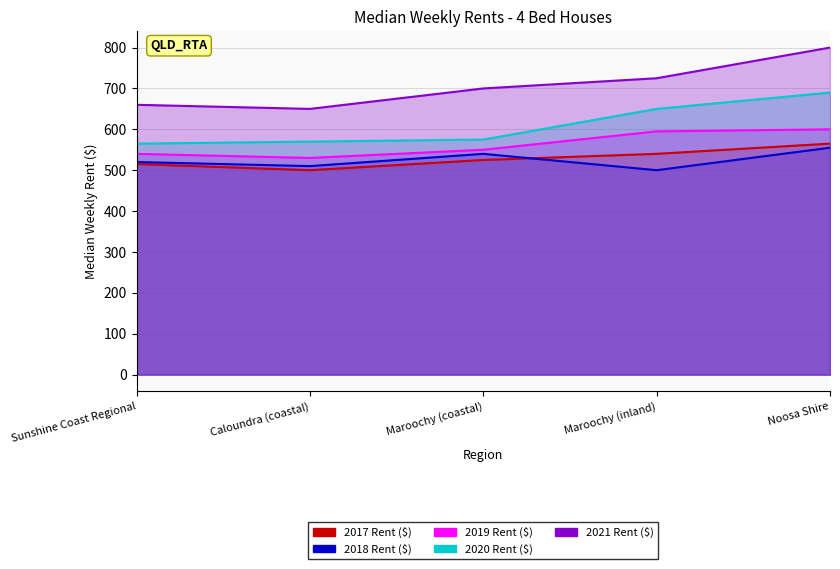

Is it true that 2020 Rent ($) equals 796 at Sunshine Coast Regional?

False